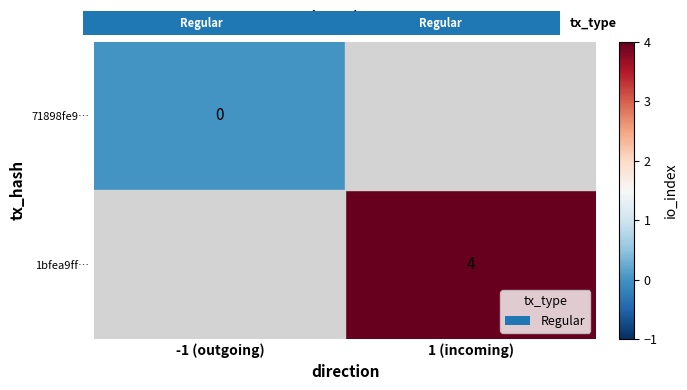

Is the value of 71898fe9… at -1 (outgoing) greater than the value of 1bfea9ff… at 1 (incoming)?

No